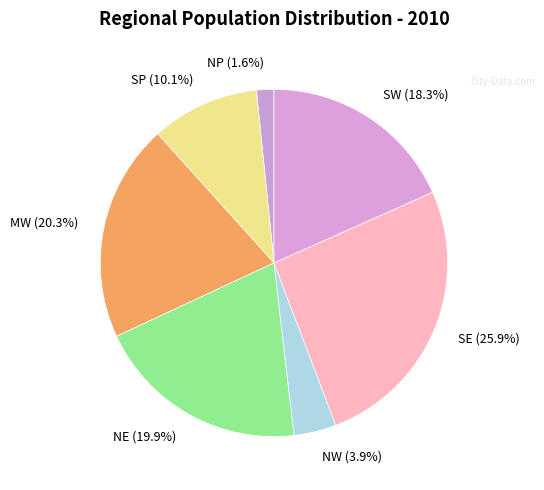

Is it true that MW is 20% of the pie?

True